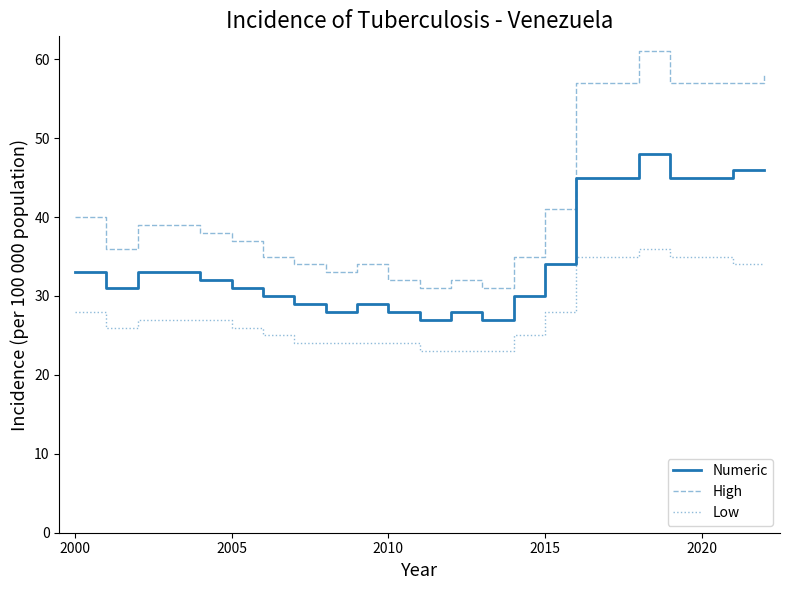

Rank the series by their average value, from highest to lowest.

High, Numeric, Low